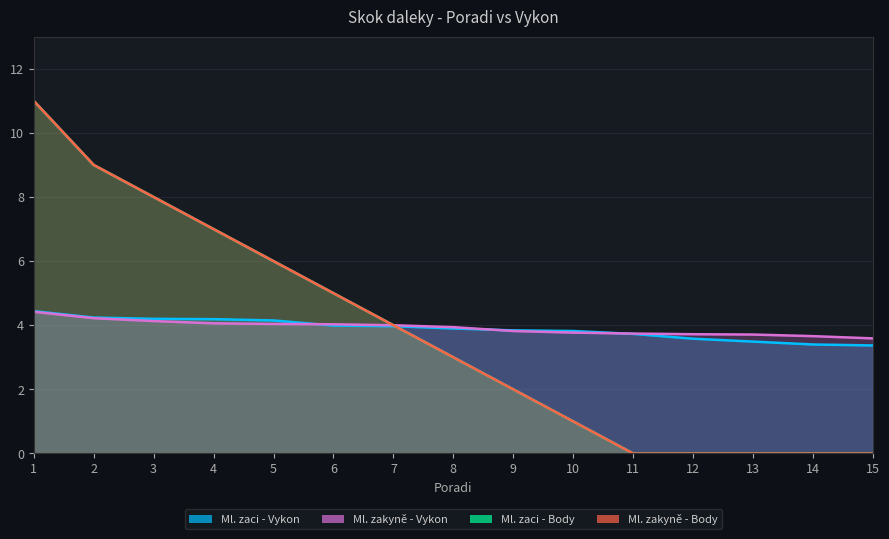

Reading left to right, extract all data points from this chart.

Ml. zaci - Vykon: 1=4.4	2=4.2	3=4.2	4=4.2	5=4.2	6=4.0	7=4.0	8=3.9	9=3.8	10=3.8	11=3.7	12=3.6	13=3.5	14=3.4	15=3.4
Ml. zakyně - Vykon: 1=4.4	2=4.2	3=4.1	4=4.1	5=4.0	6=4.0	7=4.0	8=3.9	9=3.8	10=3.8	11=3.7	12=3.7	13=3.7	14=3.7	15=3.6
Ml. zaci - Body: 1=11.0	2=9.0	3=8.0	4=7.0	5=6.0	6=5.0	7=4.0	8=3.0	9=2.0	10=1.0	11=0.0	12=0.0	13=0.0	14=0.0	15=0.0
Ml. zakyně - Body: 1=11.0	2=9.0	3=8.0	4=7.0	5=6.0	6=5.0	7=4.0	8=3.0	9=2.0	10=1.0	11=0.0	12=0.0	13=0.0	14=0.0	15=0.0